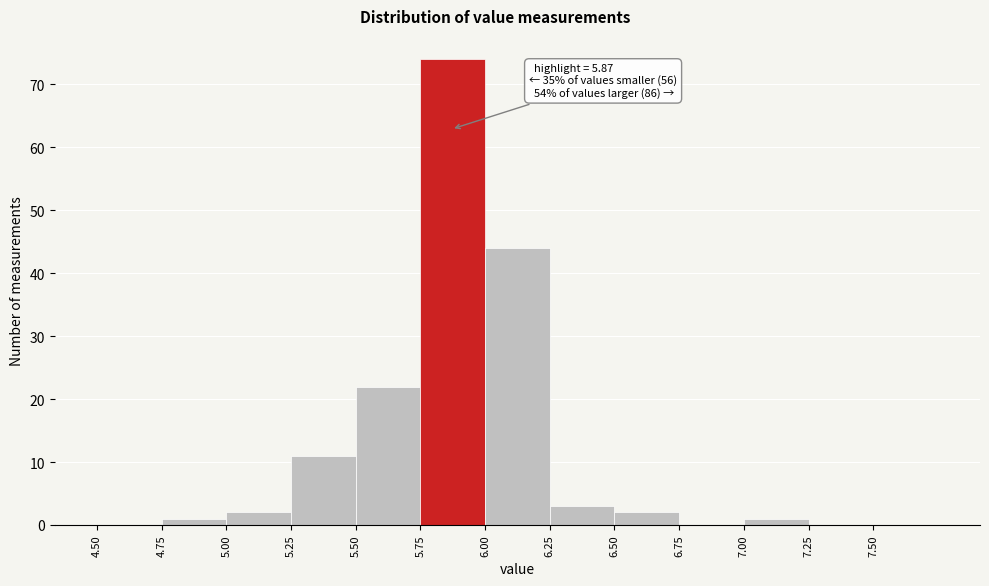

Which range on the x-axis has the tallest bar?

5.75 to 6.00